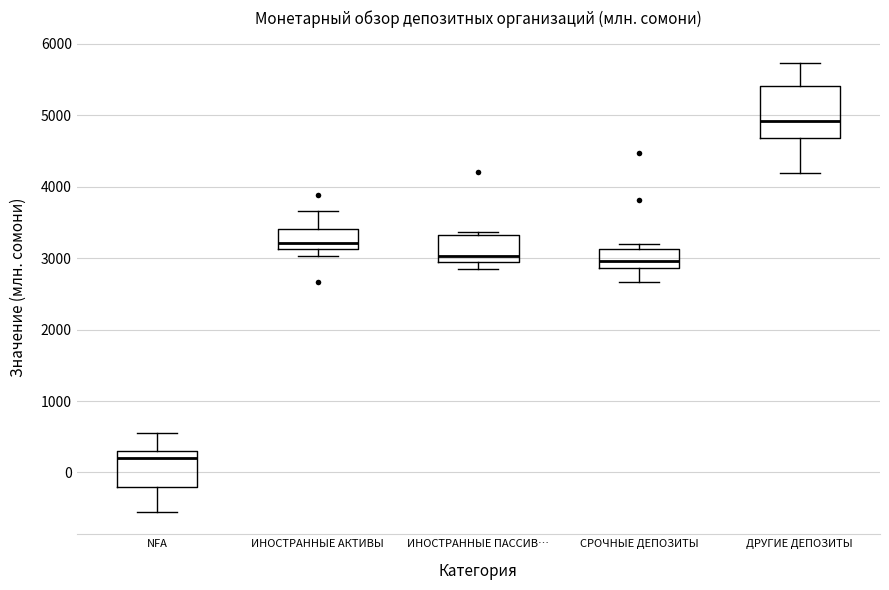

Reading left to right, transcribe this box plot: for each box, give where its median line is, the range the box spans, and where its two whiskers end, as read against the y-axis. The values are not printed on the chart, so give them approximately, as read against the axis.

NFA: median 200, box -200 to 300, whiskers -600 to 600
ИНОСТРАННЫЕ АКТИВЫ: median 3200, box 3100 to 3400, whiskers 3000 to 3700
ИНОСТРАННЫЕ ПАССИВ…: median 3000, box 2900 to 3300, whiskers 2800 to 3400
СРОЧНЫЕ ДЕПОЗИТЫ: median 3000, box 2900 to 3100, whiskers 2700 to 3200
ДРУГИЕ ДЕПОЗИТЫ: median 4900, box 4700 to 5400, whiskers 4200 to 5700